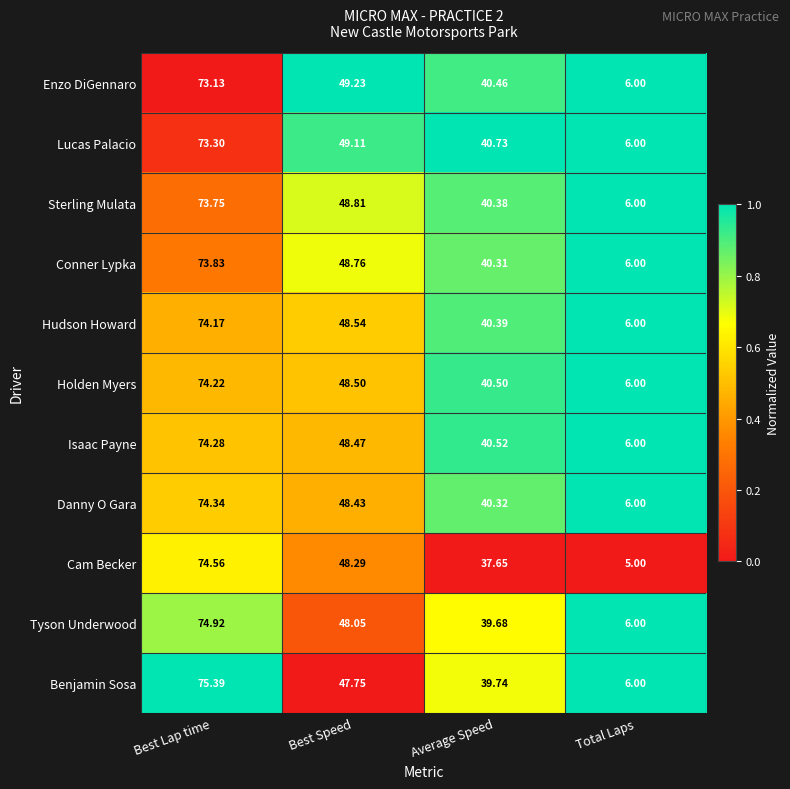

How many series are shown in this chart?

11